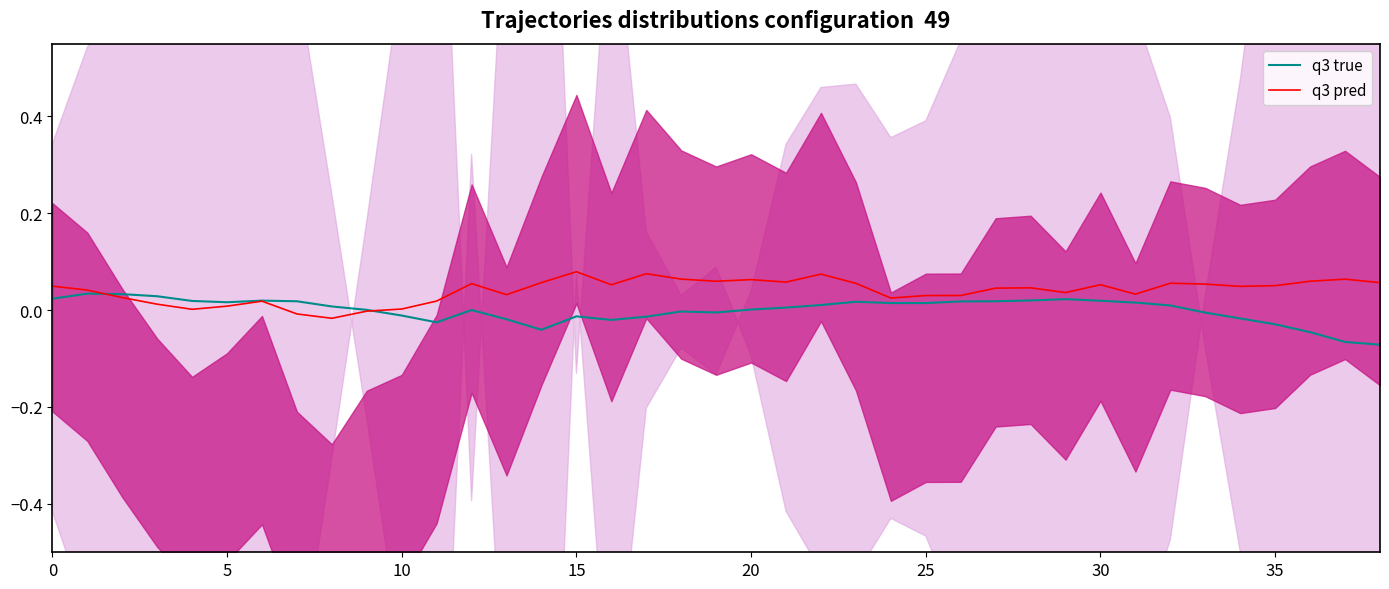

Reading left to right, transcribe all the data shown in this chart.

q3 true: 0.0	0.0	0.0	0.0	0.0	0.0	0.0	0.0	0.0	0.0	-0.0	-0.0	0.0	-0.0	-0.0	-0.0	-0.0	-0.0	-0.0	-0.0	0.0	0.0	0.0	0.0	0.0	0.0	0.0	0.0	0.0	0.0	0.0	0.0	0.0	-0.0	-0.0	-0.0	-0.0	-0.1	-0.1
q3 pred: 0.0	0.0	0.0	0.0	0.0	0.0	0.0	-0.0	-0.0	-0.0	0.0	0.0	0.1	0.0	0.1	0.1	0.1	0.1	0.1	0.1	0.1	0.1	0.1	0.1	0.0	0.0	0.0	0.0	0.0	0.0	0.1	0.0	0.1	0.1	0.0	0.1	0.1	0.1	0.1